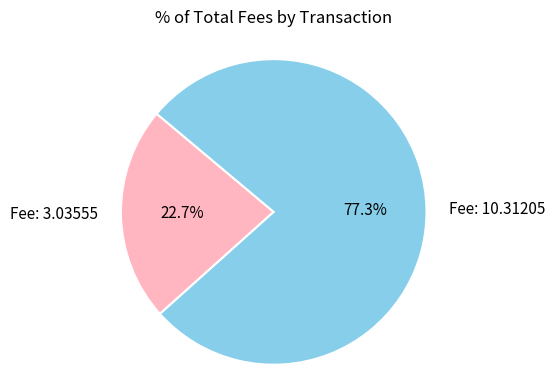

To the nearest percent, what is the difference between the largest and smallest slice percentages?

55%